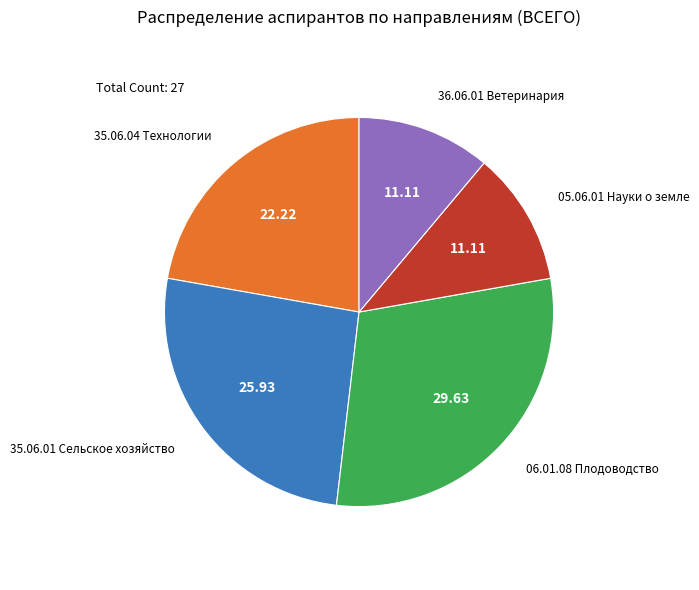

Does any single category account for the majority?

No